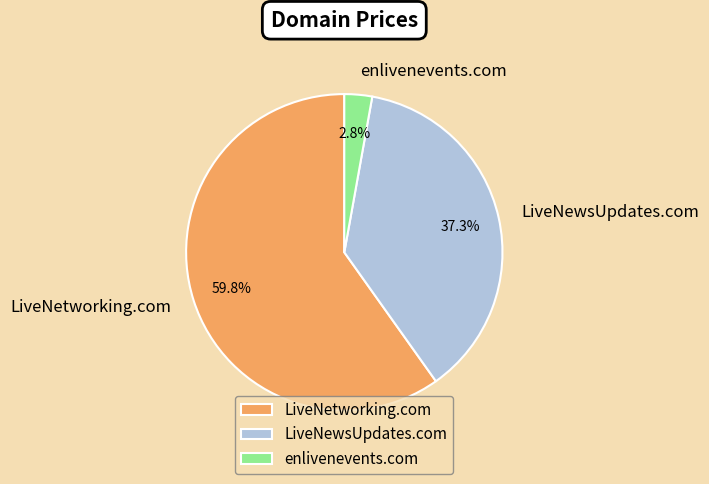

What is the largest slice in the pie chart?

LiveNetworking.com